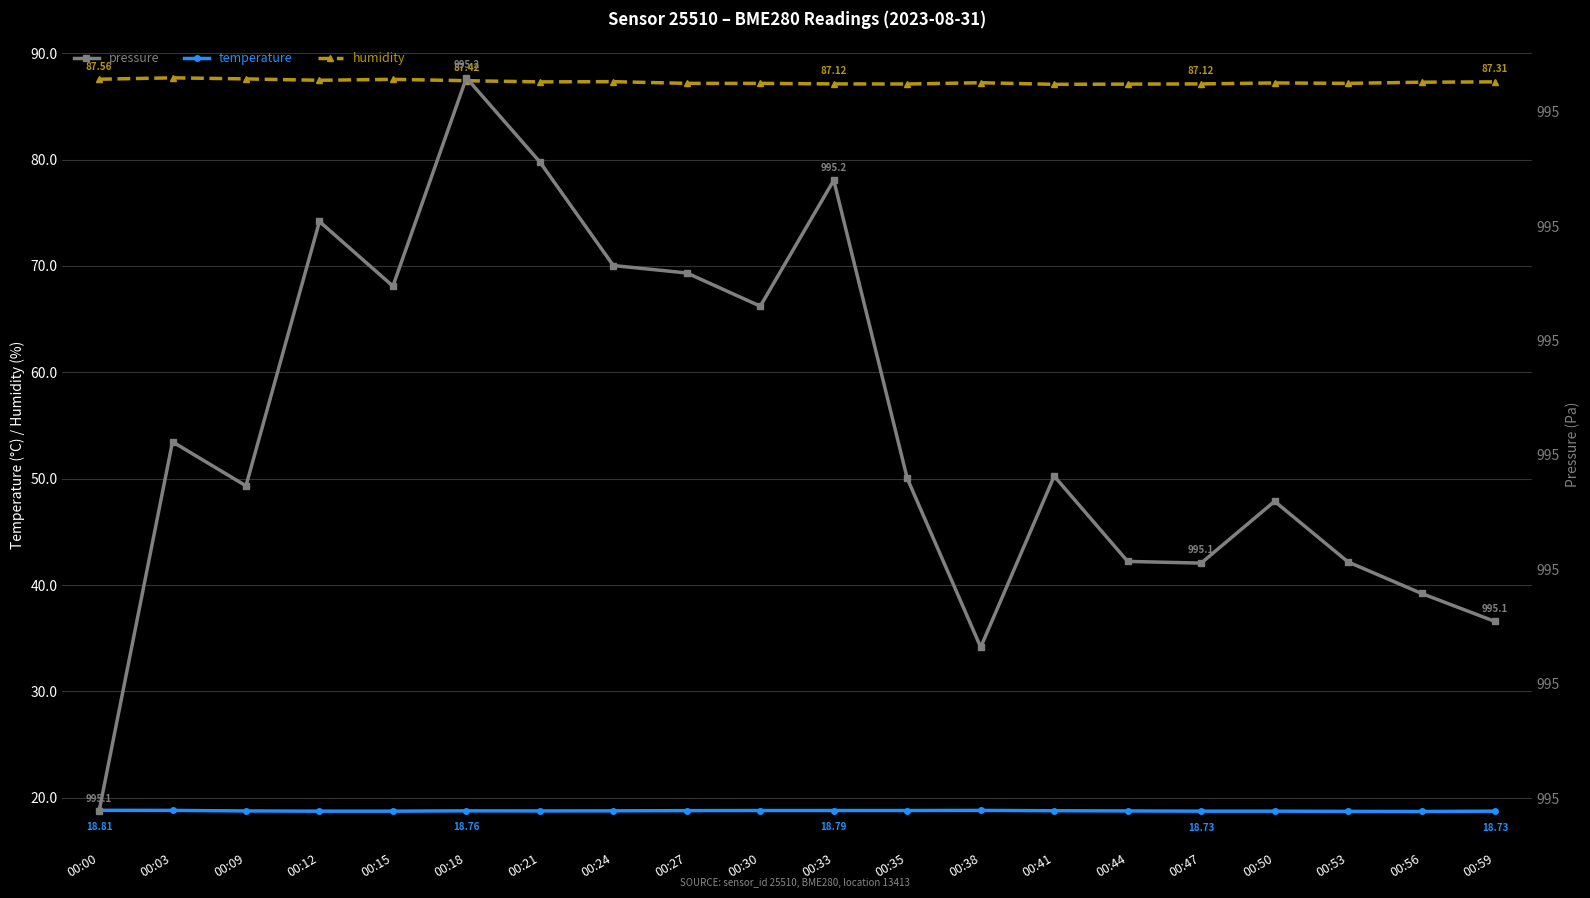

True or false: humidity and temperature intersect in this chart.

False